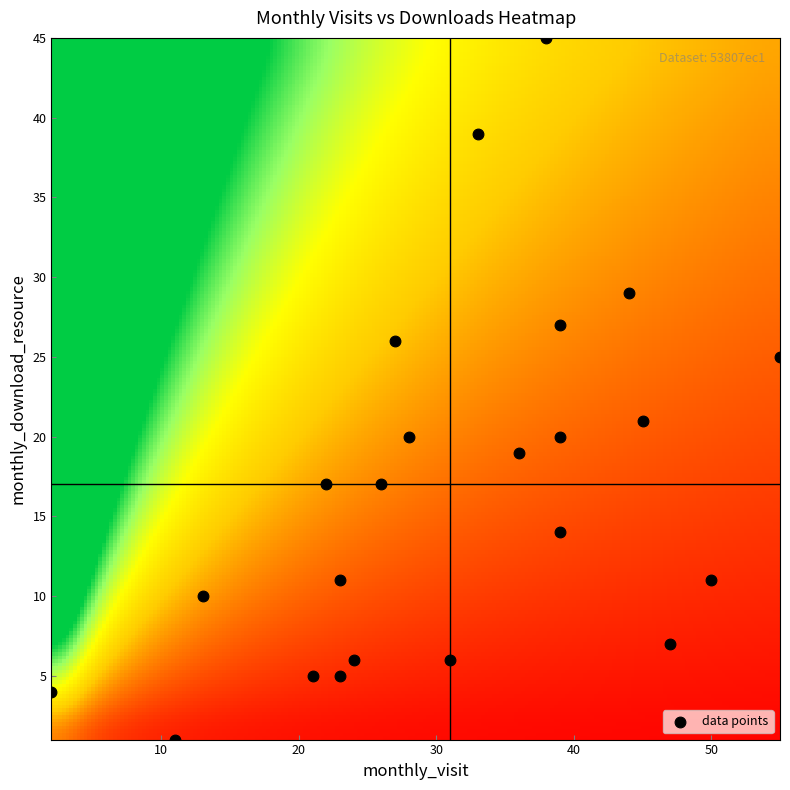

List the coordinates of all points as (Y, X) pairs, reading left to right.

(4, 2)  (1, 11)  (10, 13)  (5, 21)  (17, 22)  (5, 23)  (11, 23)  (6, 24)  (17, 26)  (26, 27)  (20, 28)  (6, 31)  (39, 33)  (19, 36)  (45, 38)  (14, 39)  (27, 39)  (20, 39)  (29, 44)  (21, 45)  (7, 47)  (11, 50)  (25, 55)